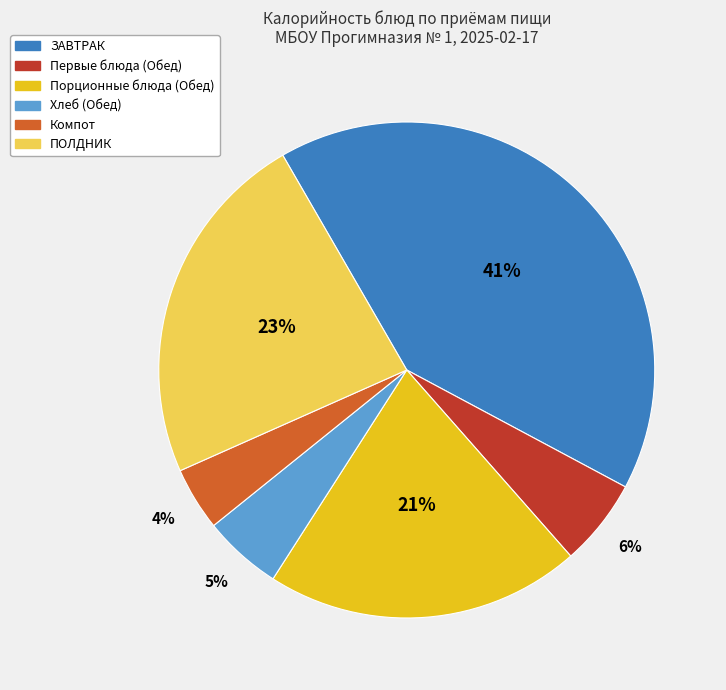

Is there a majority slice in this chart?

No